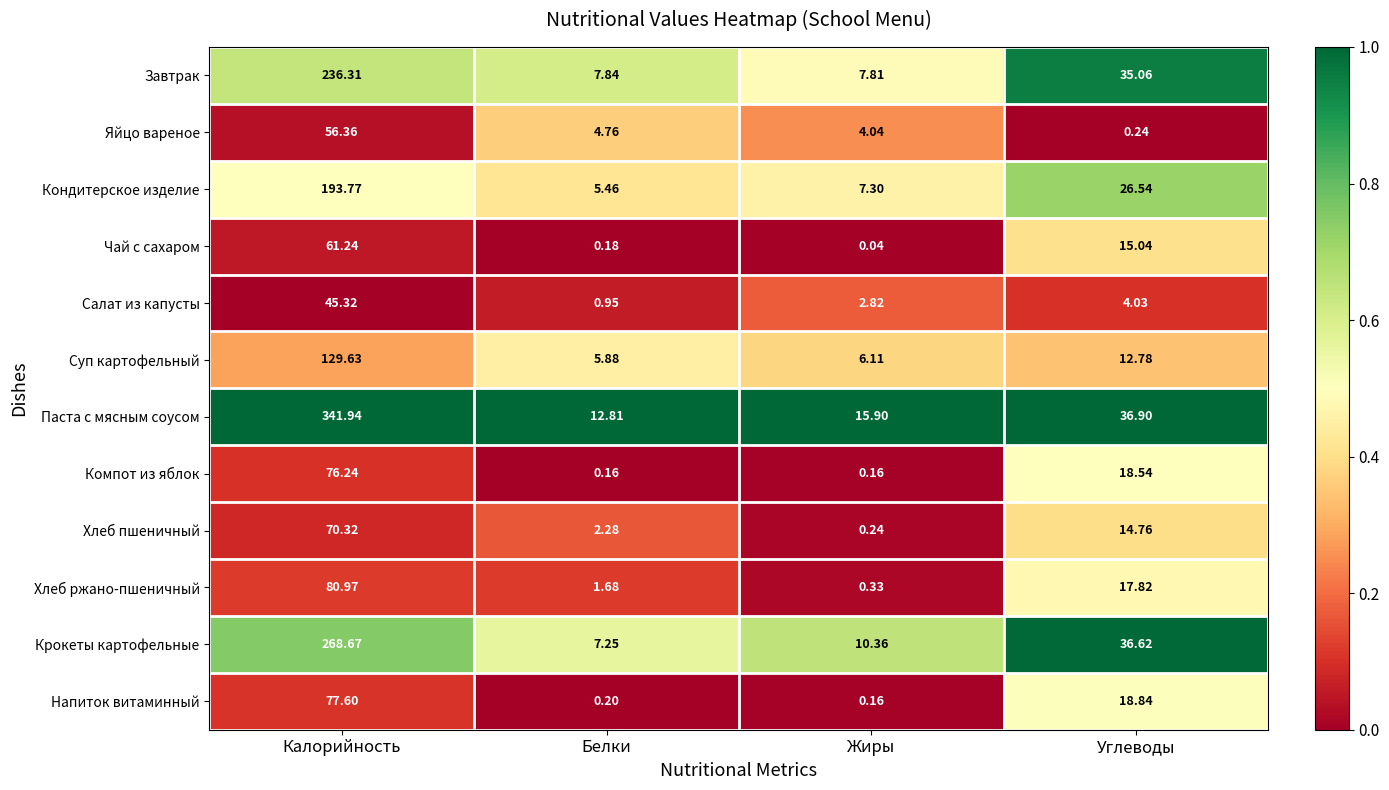

Where does the Завтрак series first go above 35?

Калорийность